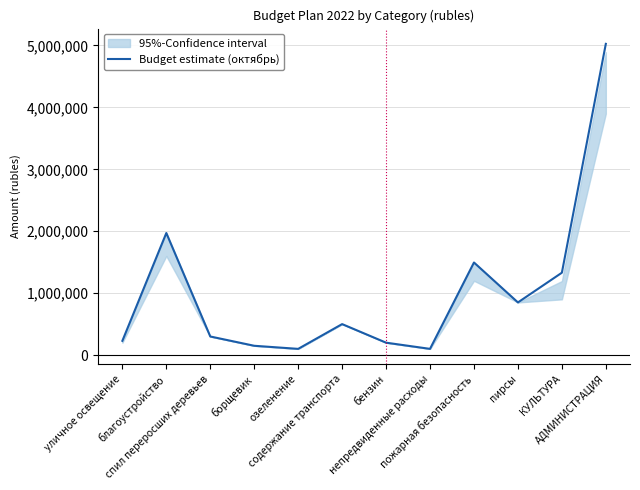

List the labels in order of value, largest first.

АДМИНИСТРАЦИЯ, благоустройство, пожарная безопасность, КУЛЬТУРА, пирсы, содержание транспорта, спил переросших деревьев, уличное освещение, бензин, борщевик, озеленение, непредвиденные расходы